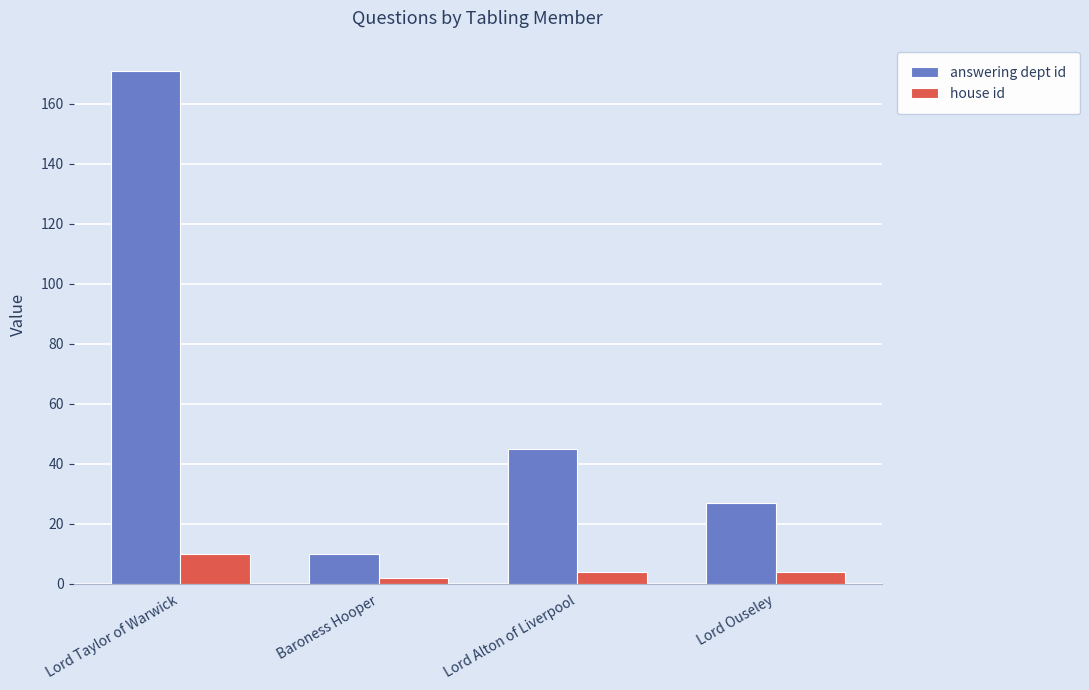

List the series in order of their overall mean, lowest first.

house id, answering dept id